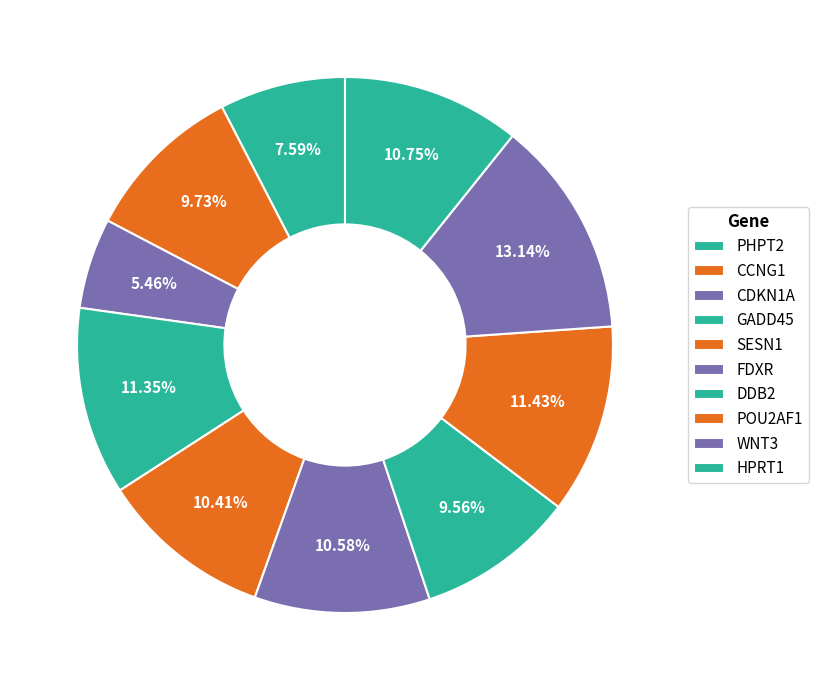

To the nearest percent, what is the combined percentage of FDXR and GADD45?

22%